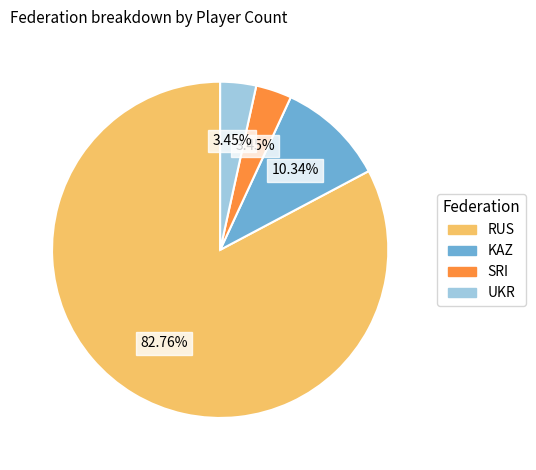

Which category has the biggest portion of the pie?

RUS